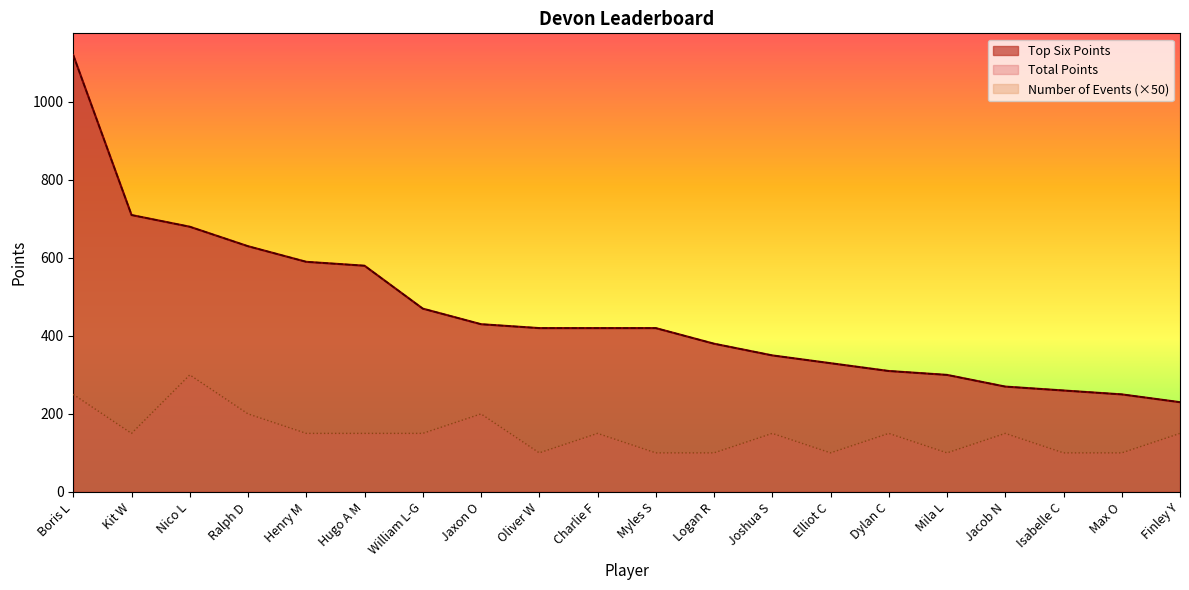

Between Finley Y and Ralph D, which is larger?

Ralph D